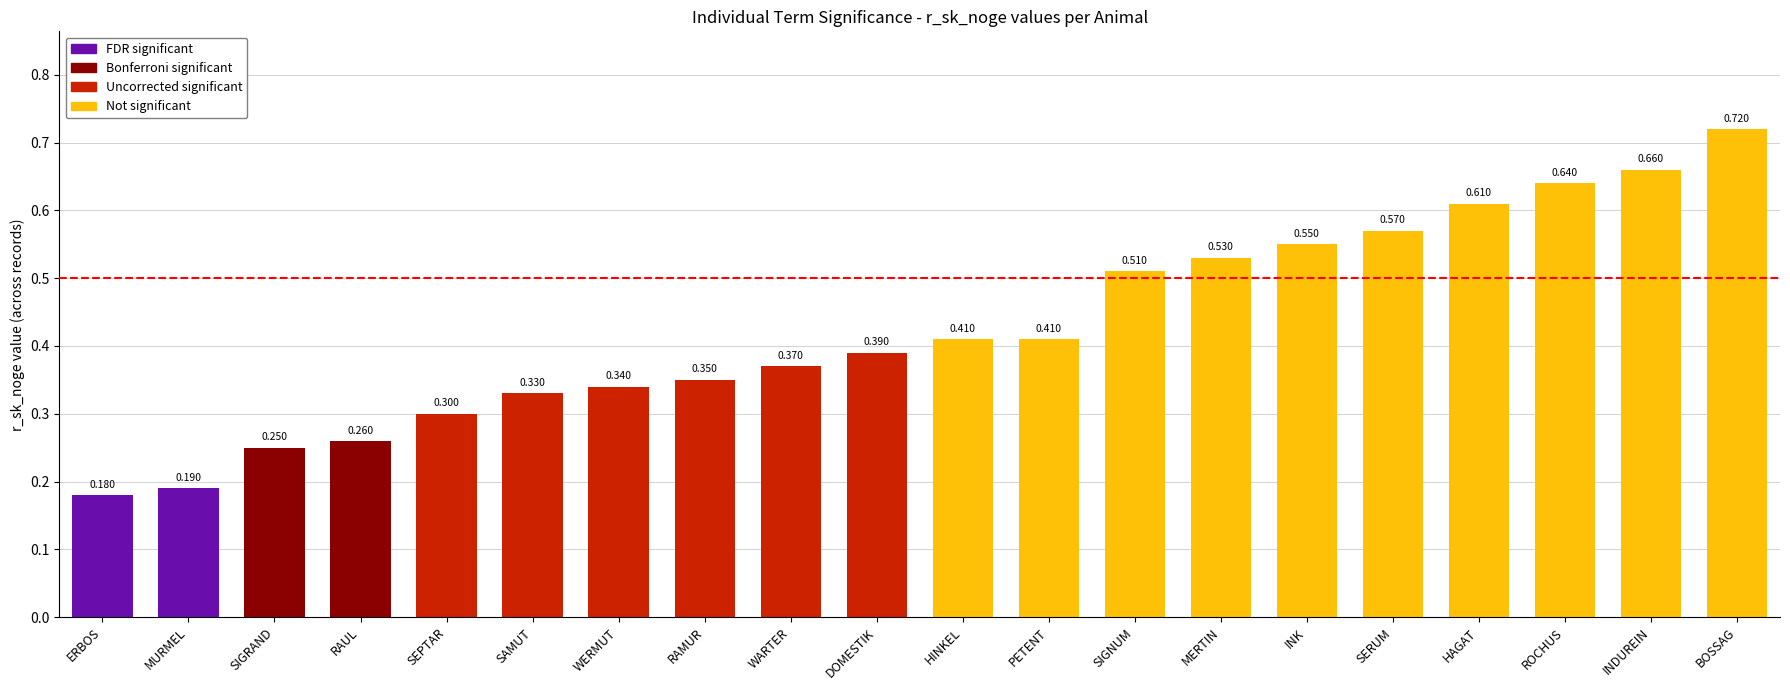

At which label is the value closest to 0?

ERBOS